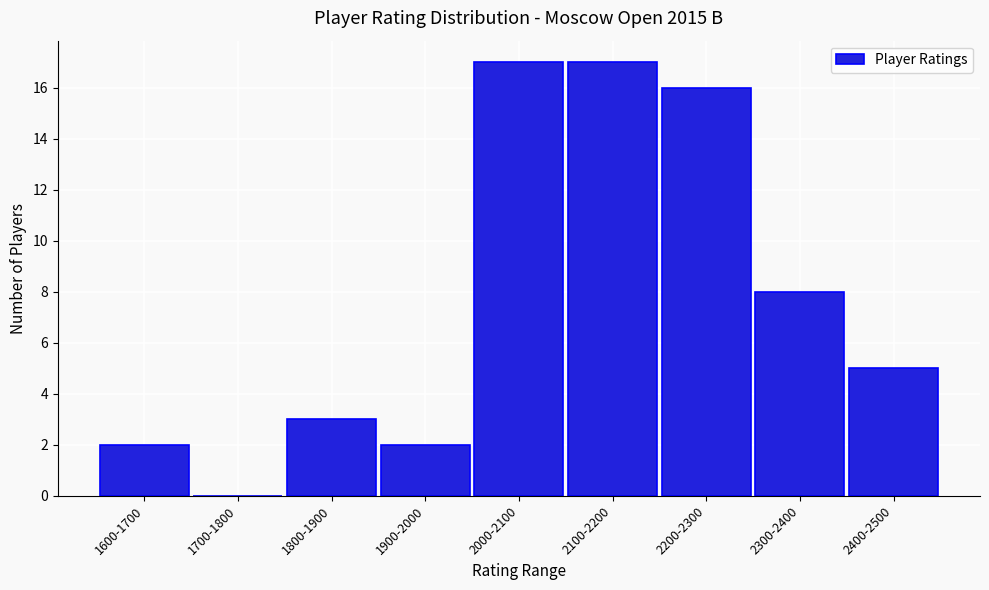

Reading right to left, transcribe all the data shown in this chart.

2400-2500=5	2300-2400=8	2200-2300=16	2100-2200=17	2000-2100=17	1900-2000=2	1800-1900=3	1700-1800=0	1600-1700=2